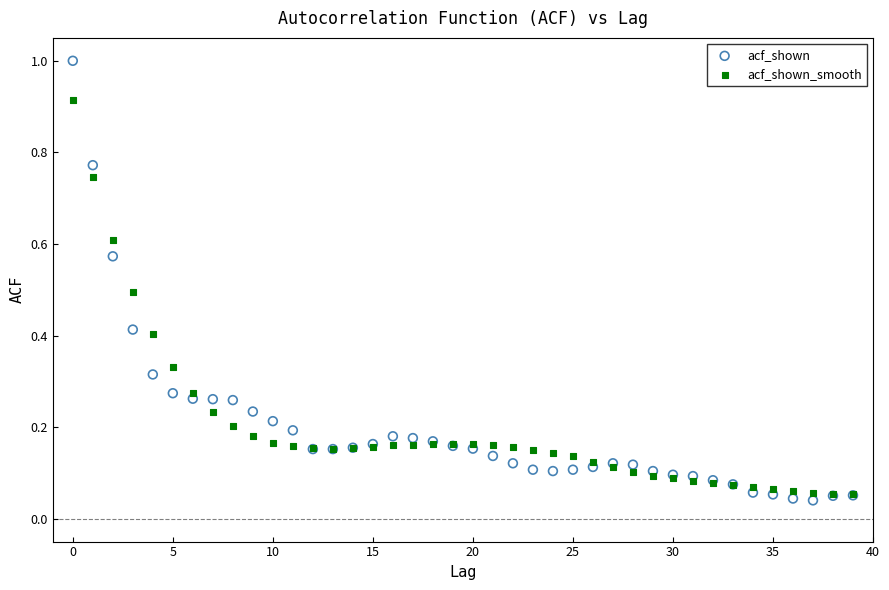

What are all the series names shown in the legend?

acf_shown, acf_shown_smooth